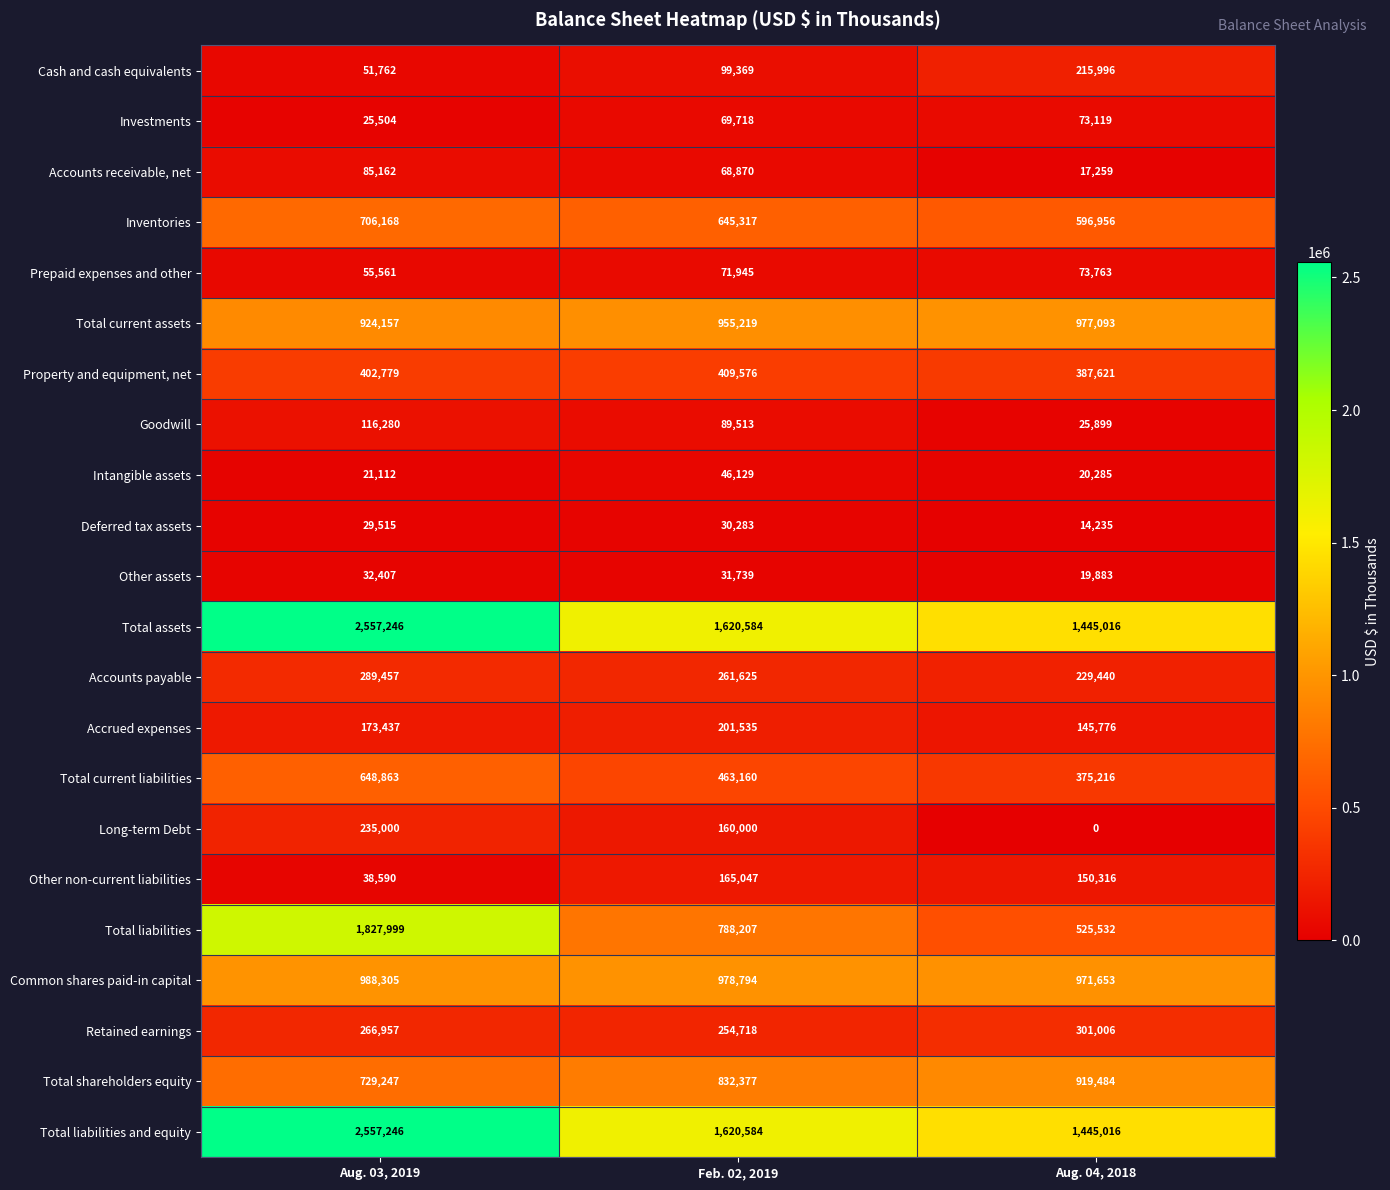

Which series changed the most between Aug. 03, 2019 and Feb. 02, 2019?

Total liabilities